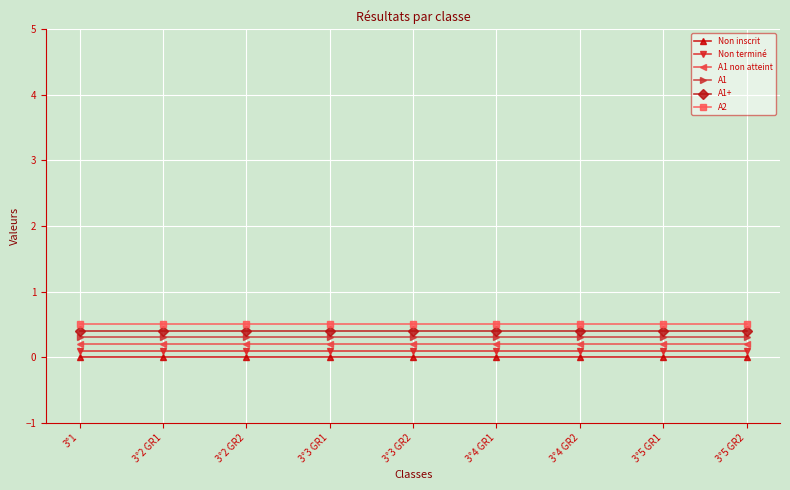

How many lines are shown in the chart?

6